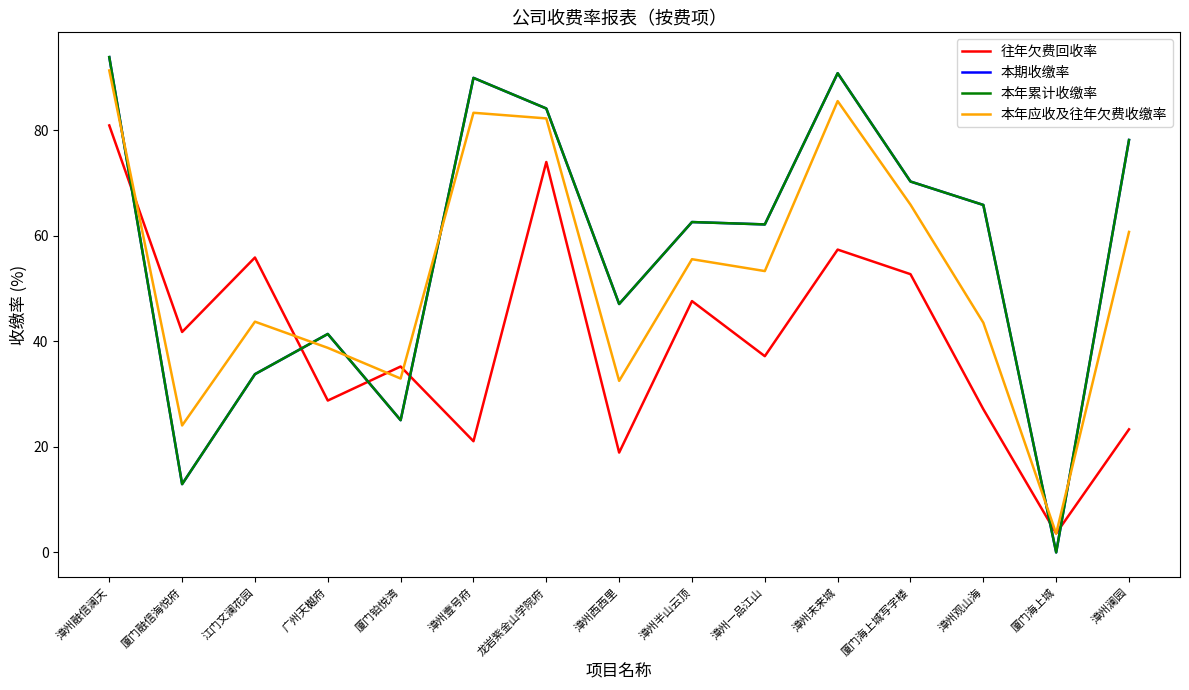

The 本年累计收缴率 series shows 84.1 at 龙岩紫金山学院府. True or false?

True